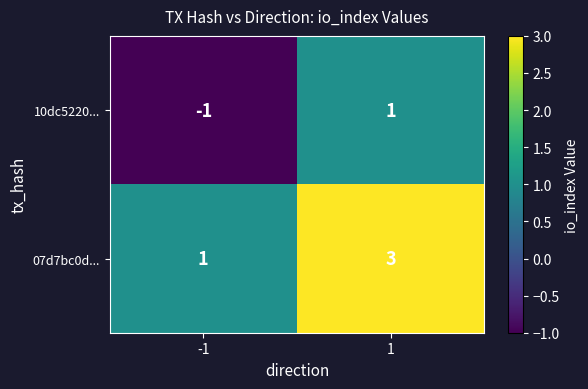

List the series in order of their overall mean, lowest first.

10dc5220..., 07d7bc0d...